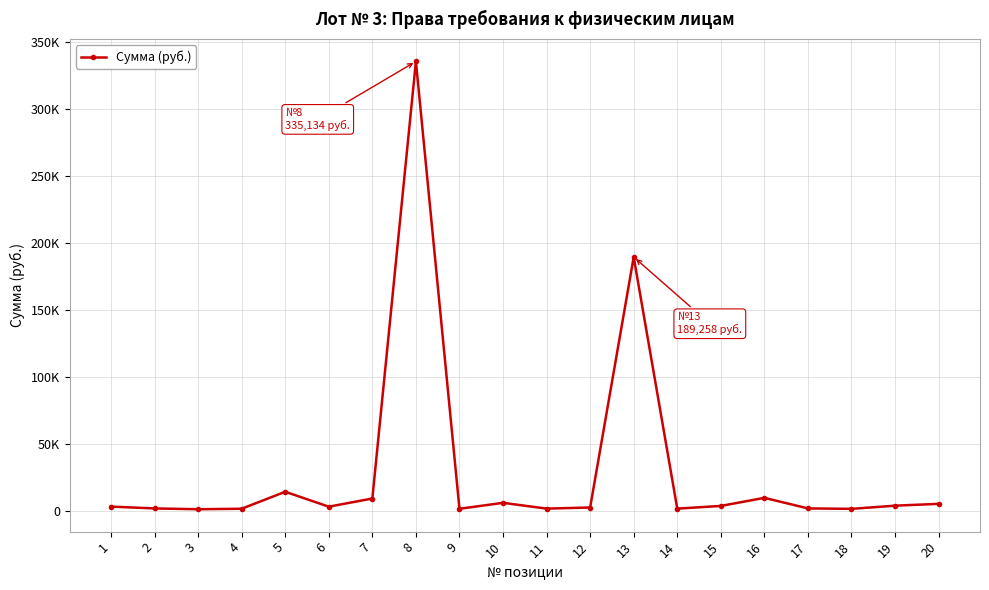

What is the average value?

29888.9